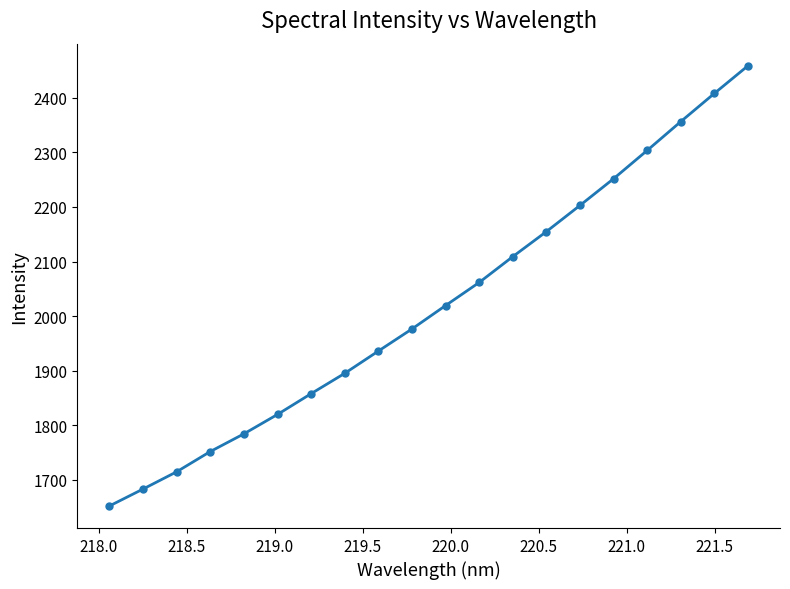

True or false: the data has more than 0 interior local peaks.

False